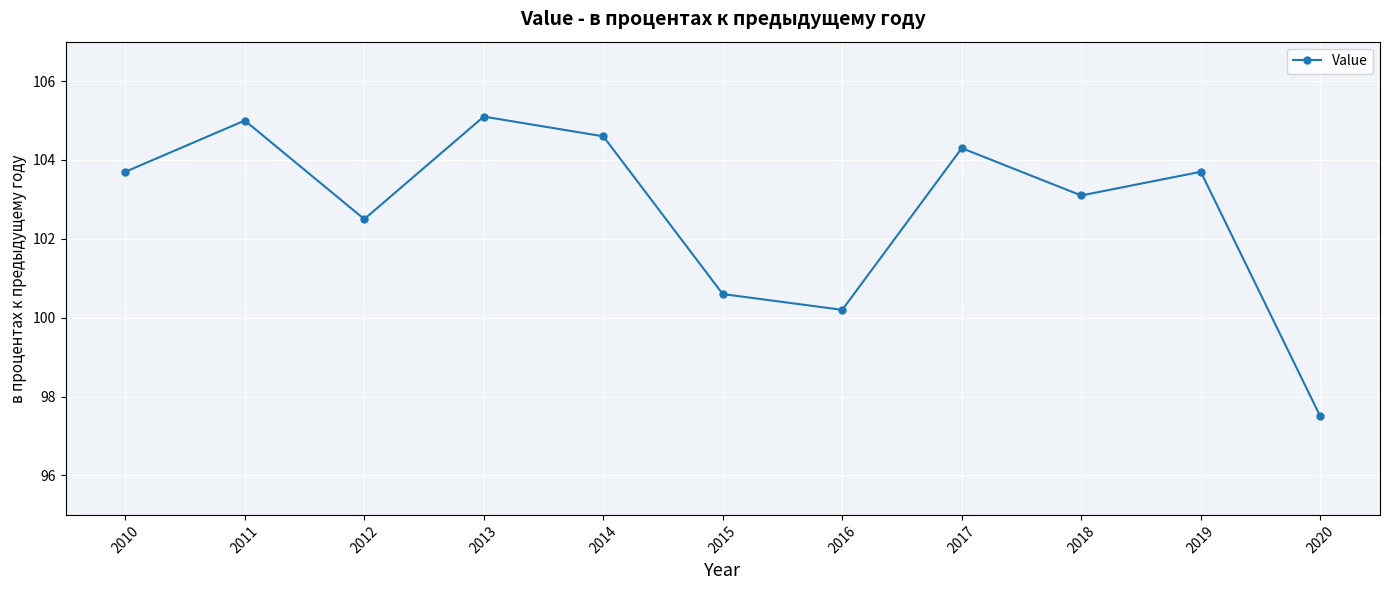

How many values exceed 103?

7